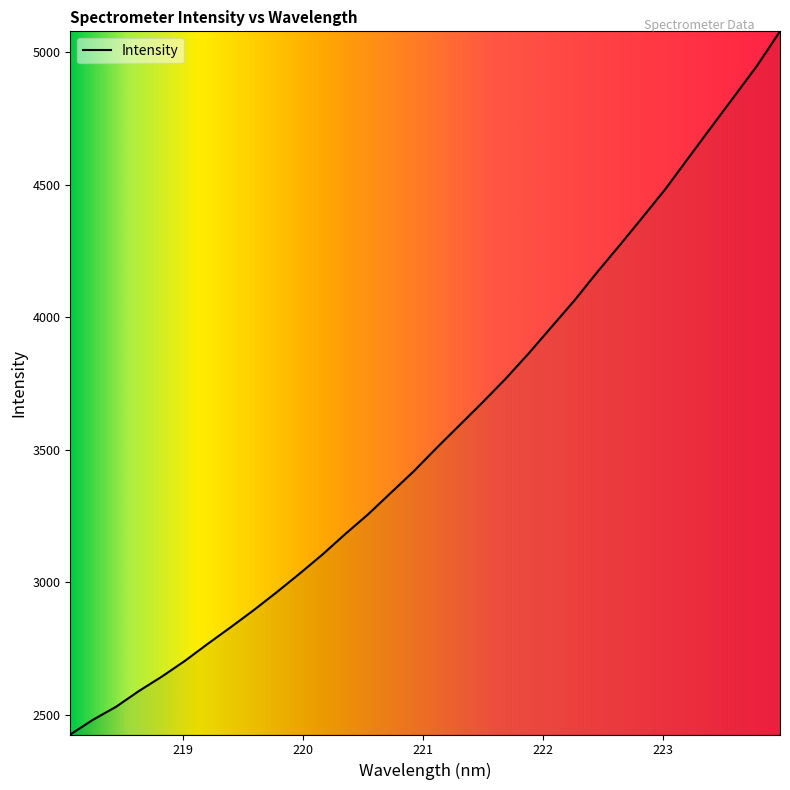

What is the difference between the maximum and minimum values?

2652.4